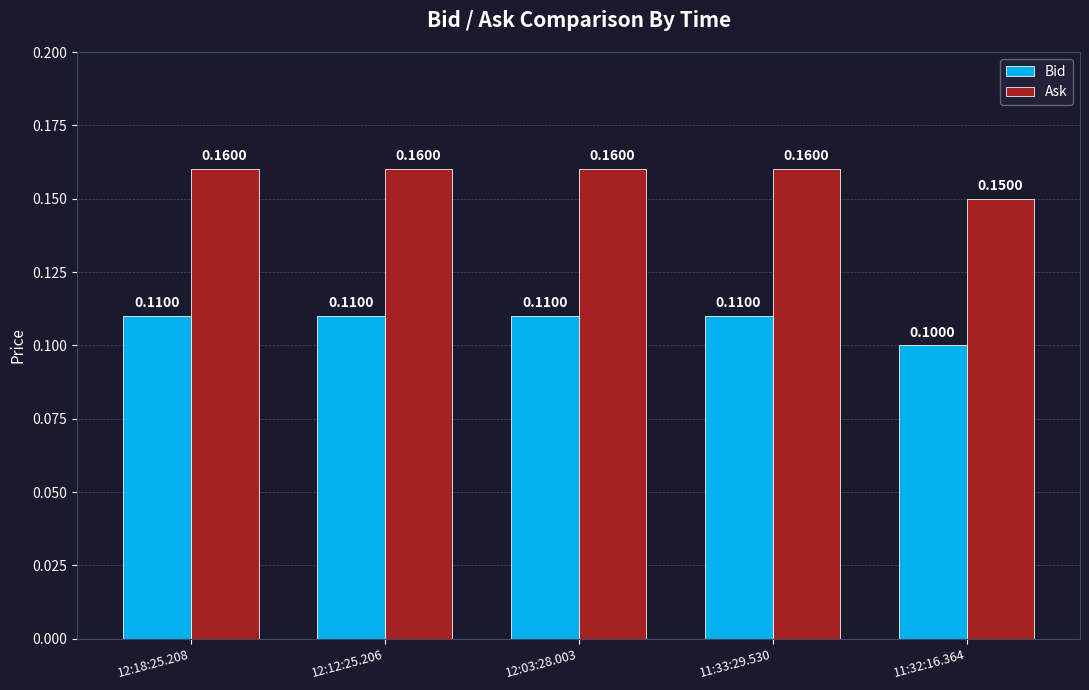

Which label corresponds to the smallest value in the chart?

11:32:16.364